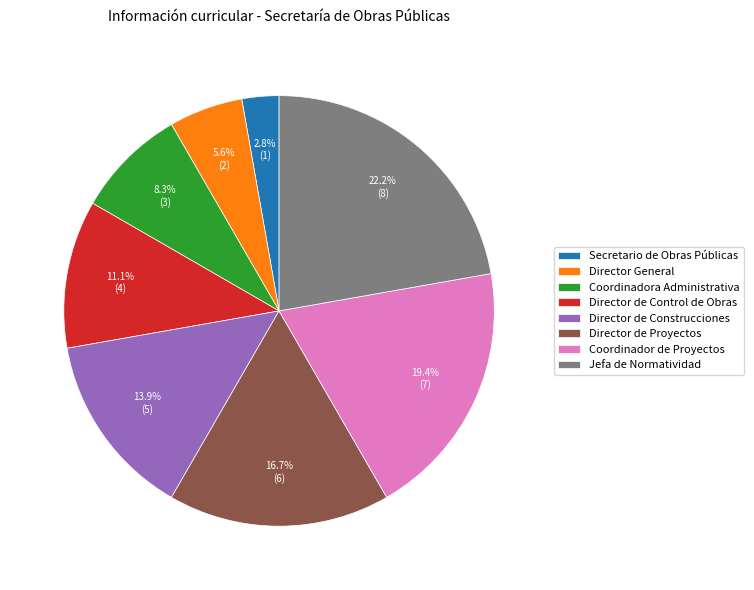

How many segments does this pie chart have?

8